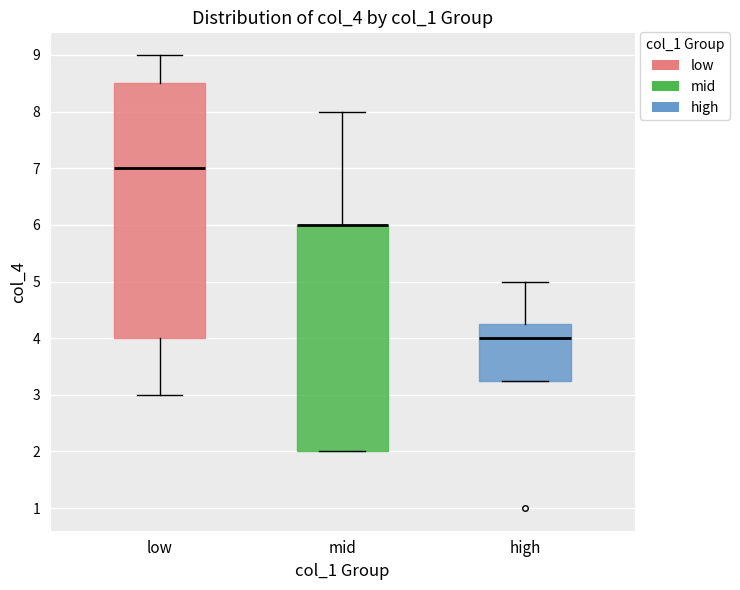

Which box is the tallest, from its lower edge to its upper edge?

low